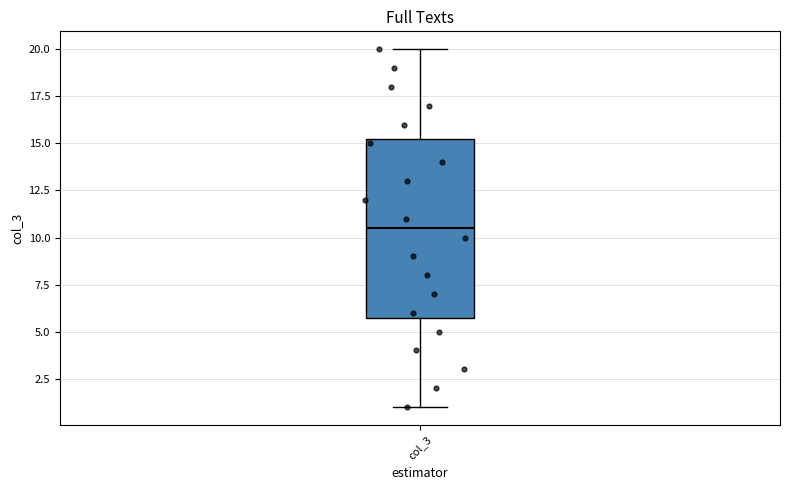

Transcribe this box plot: give where the median line is, the range the box spans, and where the two whiskers end, as read against the y-axis. The values are not printed on the chart, so give them approximately, as read against the axis.

median 10.5, box 6.0 to 15.5, whiskers 1.0 to 20.0